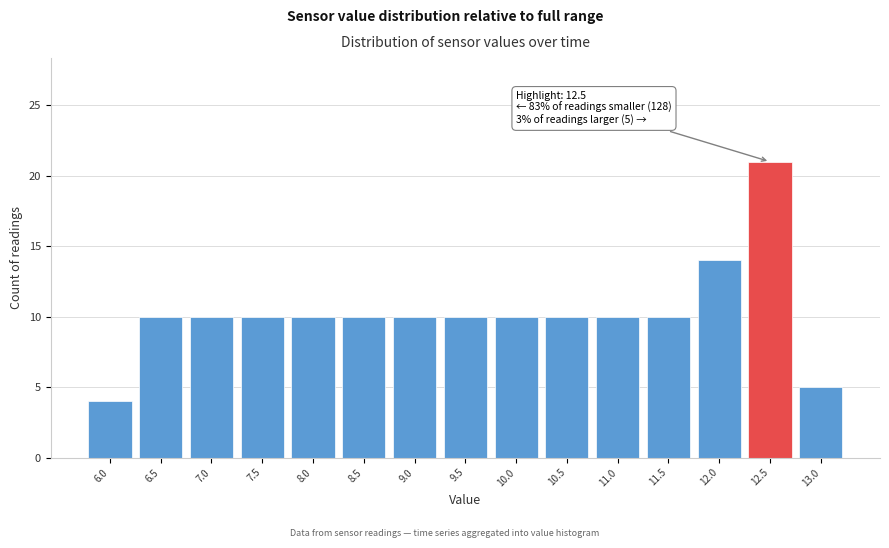

Reading right to left, extract all data points from this chart.

13.0=5	12.5=21	12.0=14	11.5=10	11.0=10	10.5=10	10.0=10	9.5=10	9.0=10	8.5=10	8.0=10	7.5=10	7.0=10	6.5=10	6.0=4